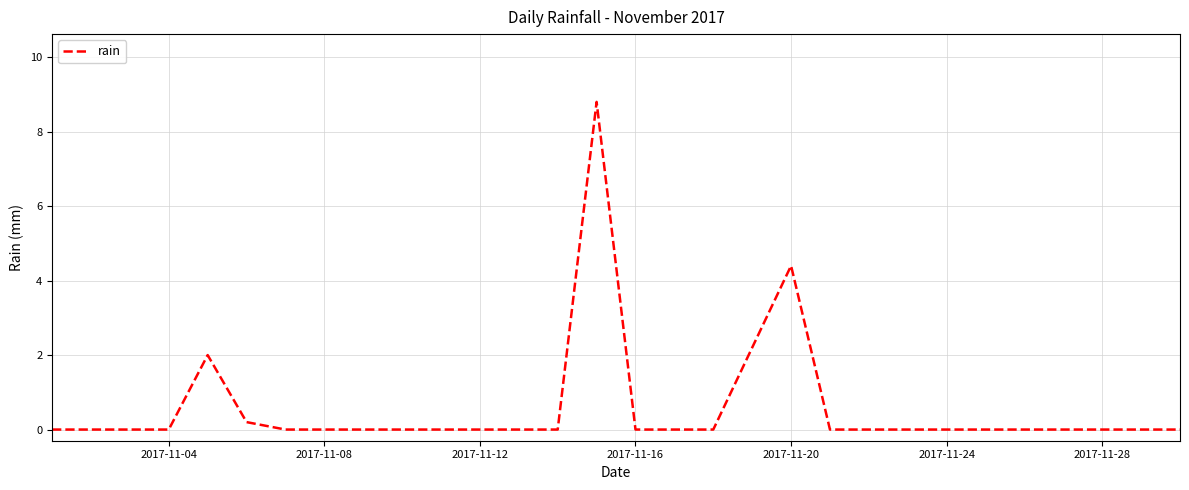

Count the number of data series in this chart.

1